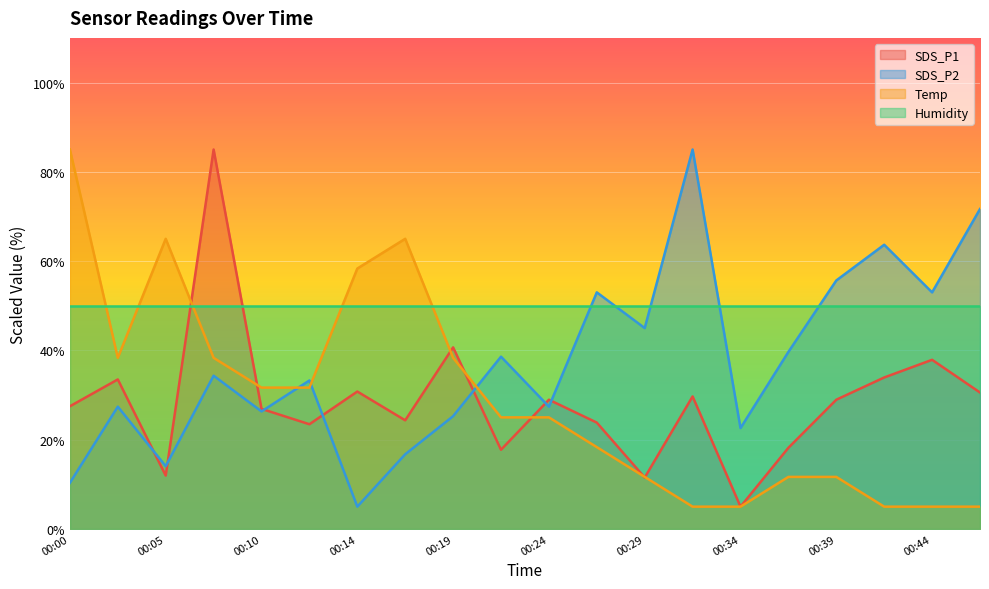

What is the sum of all SDS_P1 values?

570.4